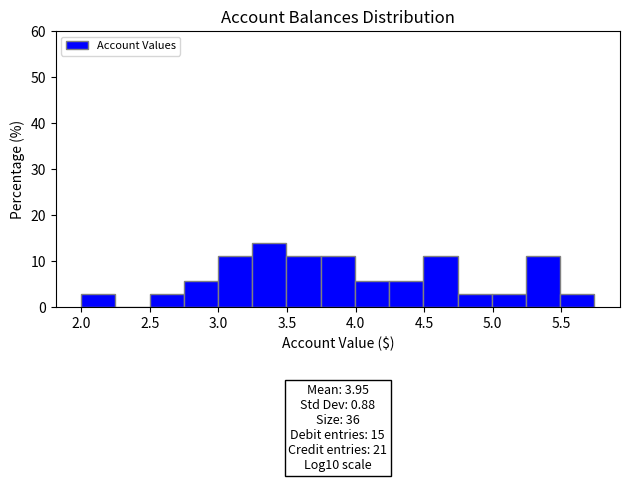

Which range on the x-axis has the tallest bar?

3.25 to 3.50